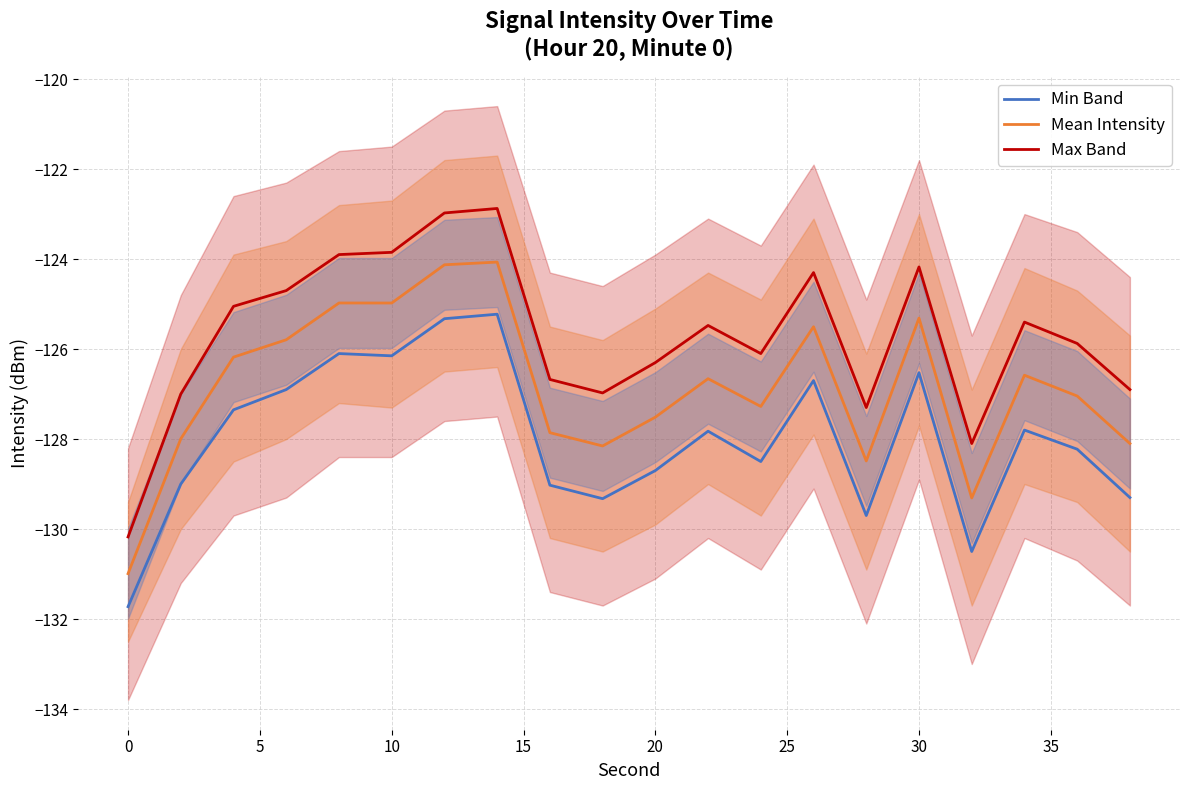

What is the sum of all Min Band values?

-2559.9